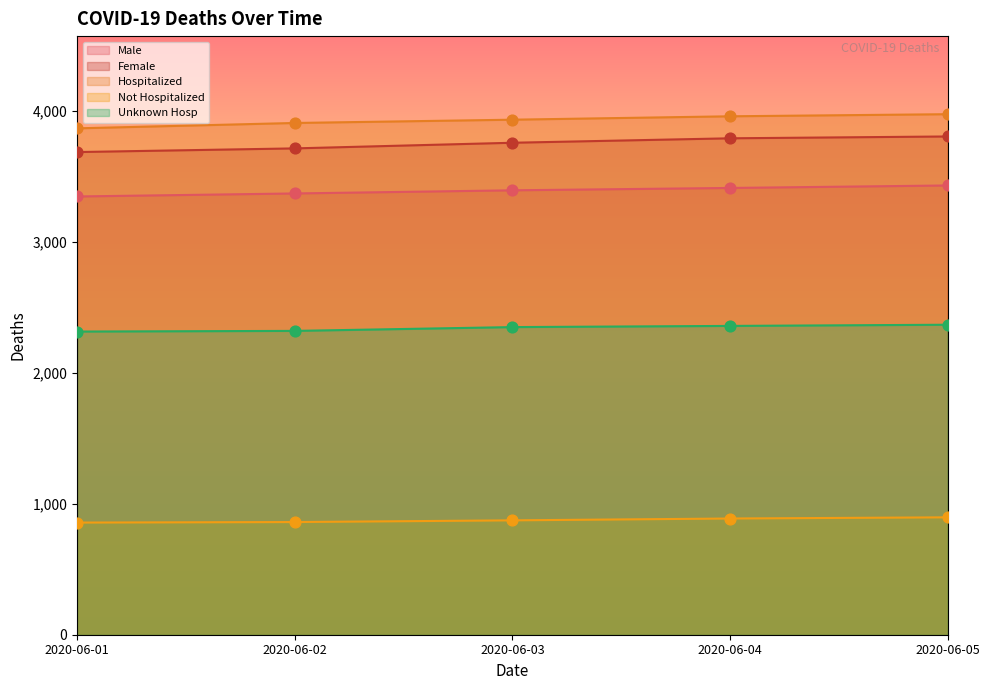

Which series contains the lowest Y value?

Not Hospitalized